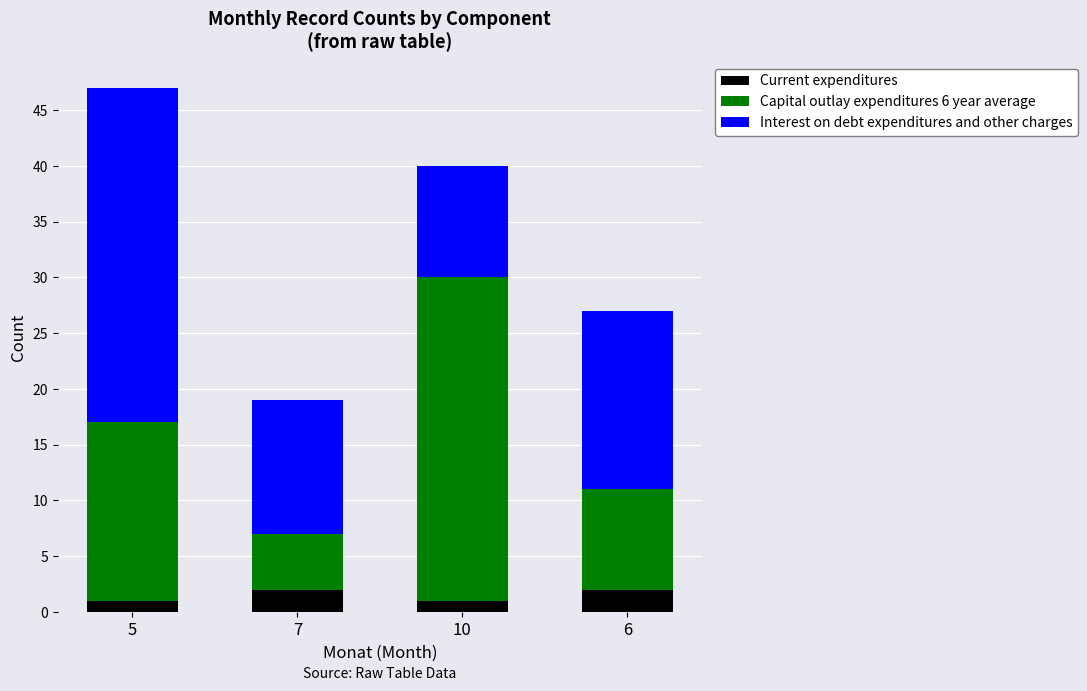

At which category is the sum across all series the highest?

5